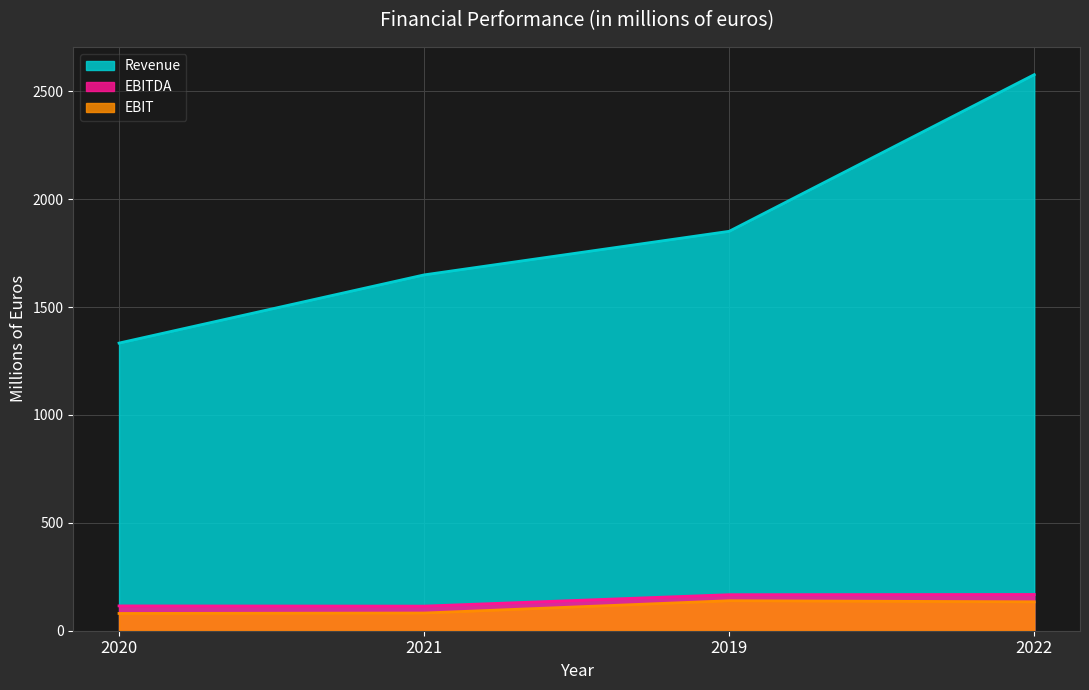

Reading left to right, what are all the values shown in this chart?

Revenue: 1333	1649	1851	2577
EBITDA: 115	114	167	168
EBIT: 80	82	139	134